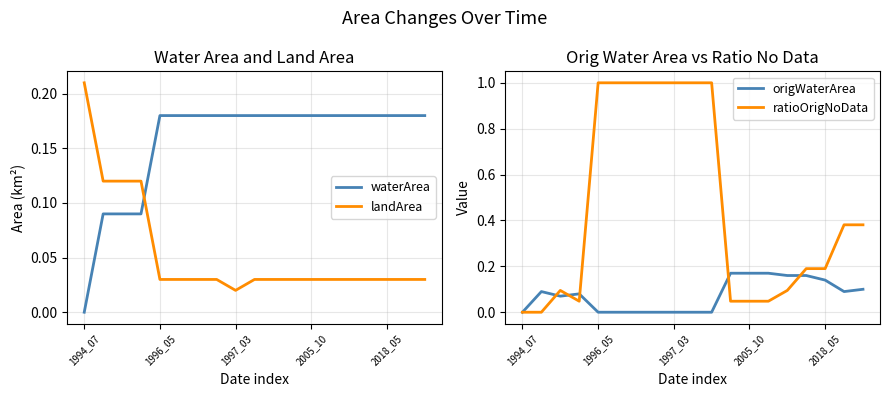

How many landArea values are between 0 and 1?

19